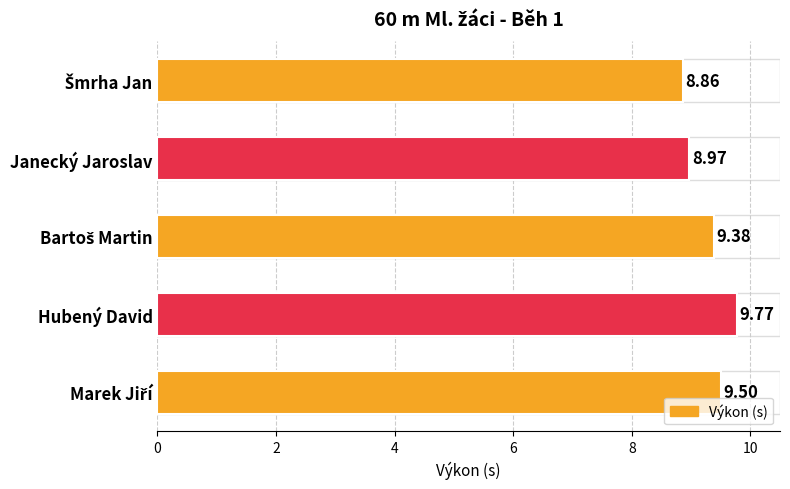

Where is the data nearest to the value 9?

Janecký Jaroslav